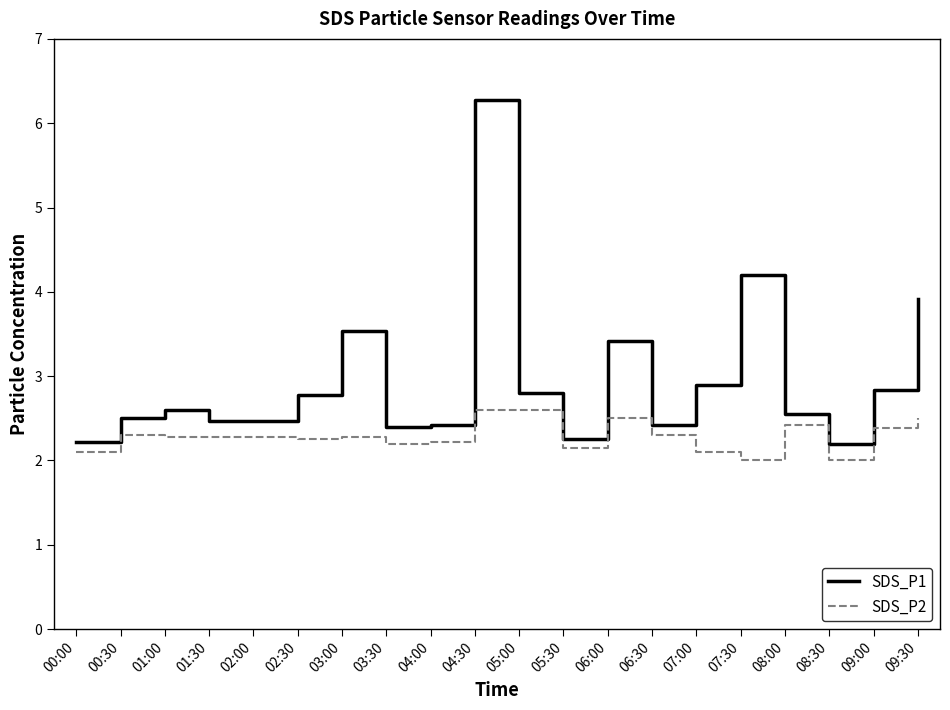

What is the difference between the maximum and minimum values in the SDS_P1 series?

4.1